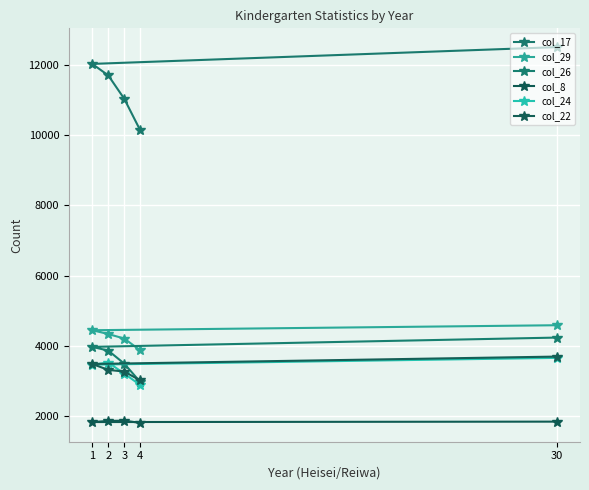

At which label does col_22 reach its peak?

30